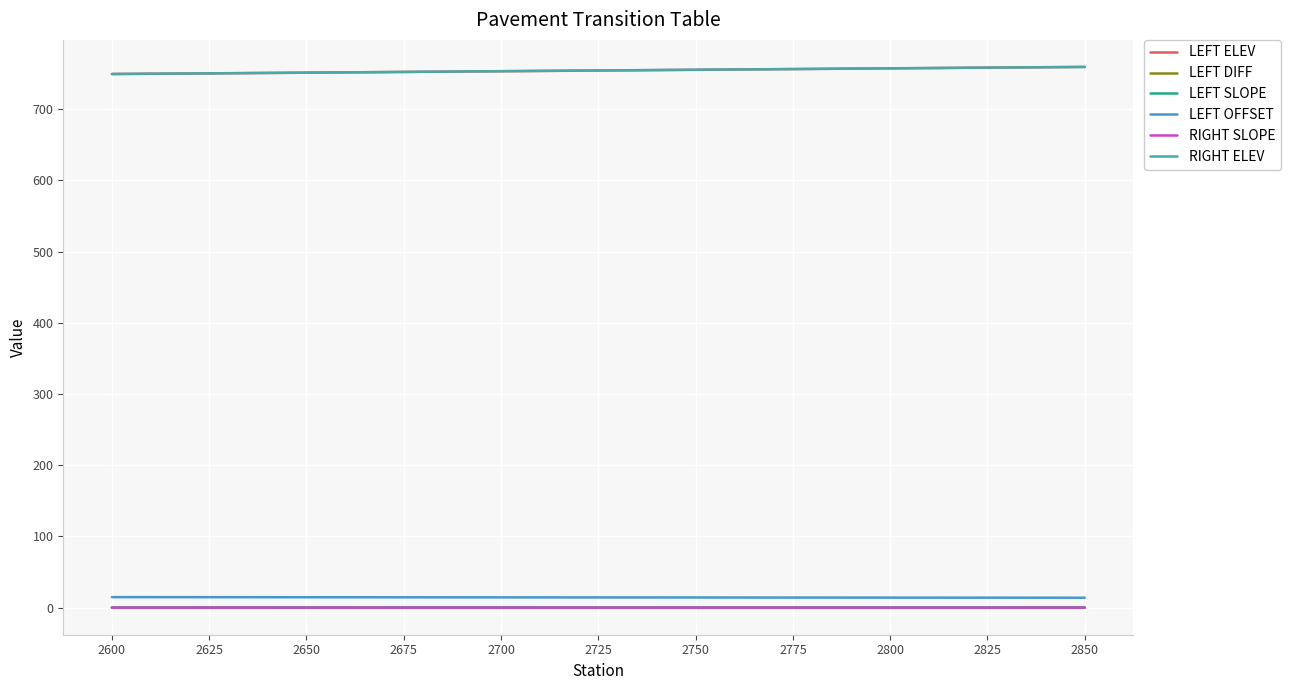

What is the maximum value shown in the chart?

759.3